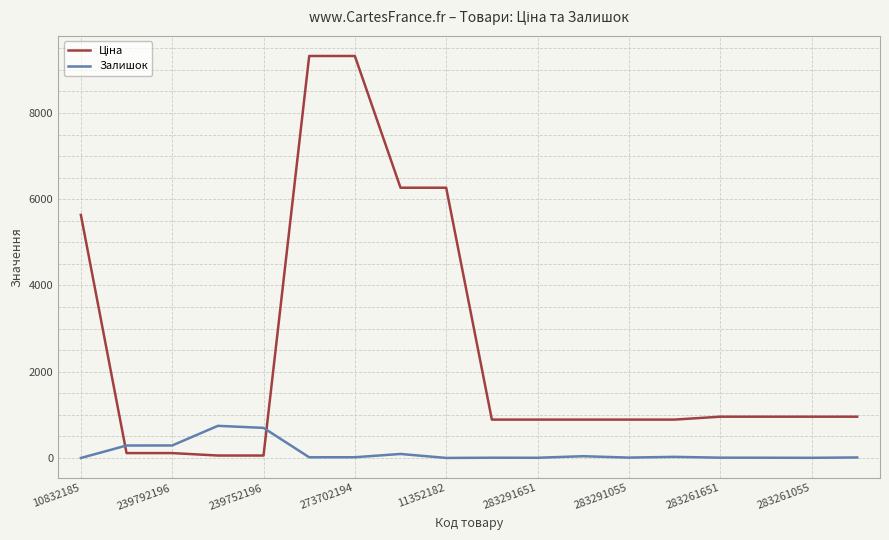

What is the difference between the maximum and minimum values in the Залишок series?

745.0